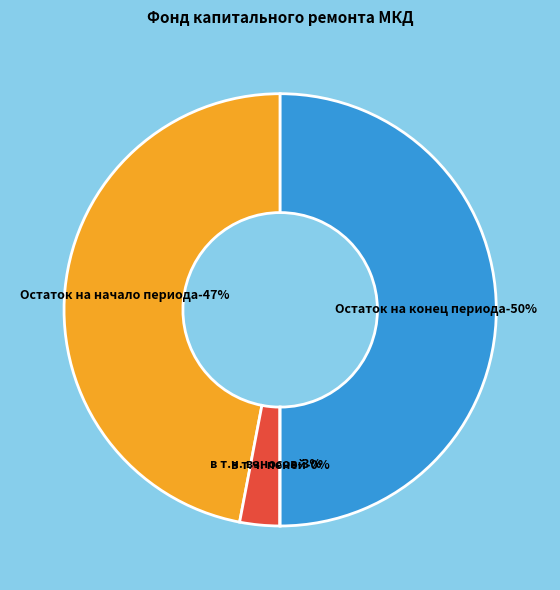

What is the largest slice in the pie chart?

Остаток на конец периода